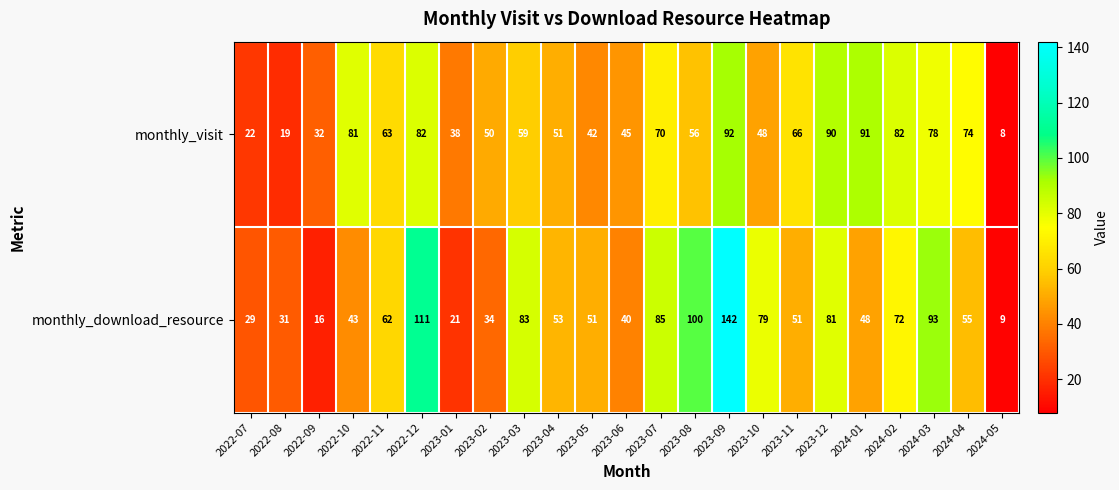

What is the total value across all series at 2023-04?

104